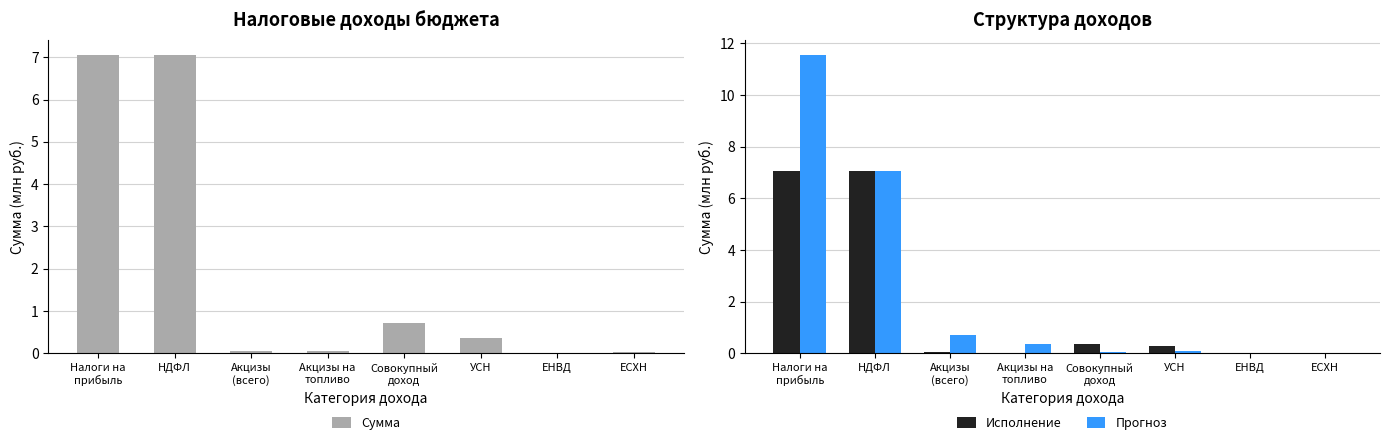

Rank the series at ЕНВД from lowest to highest value.

Сумма, Исполнение, Прогноз